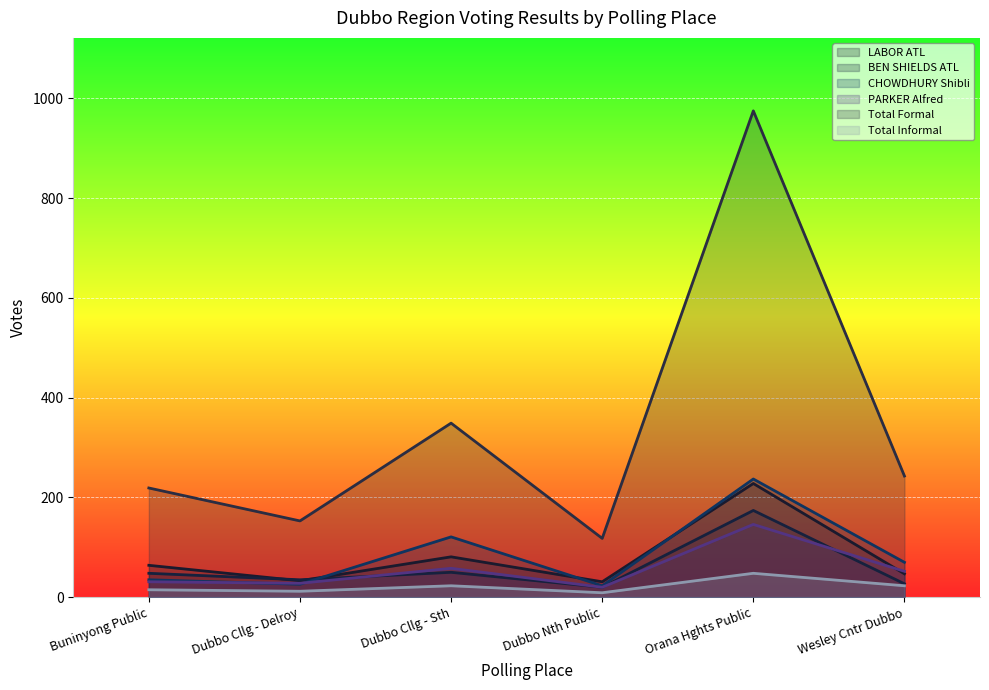

Is it true that CHOWDHURY Shibli equals 100 at Wesley Cntr Dubbo?

False